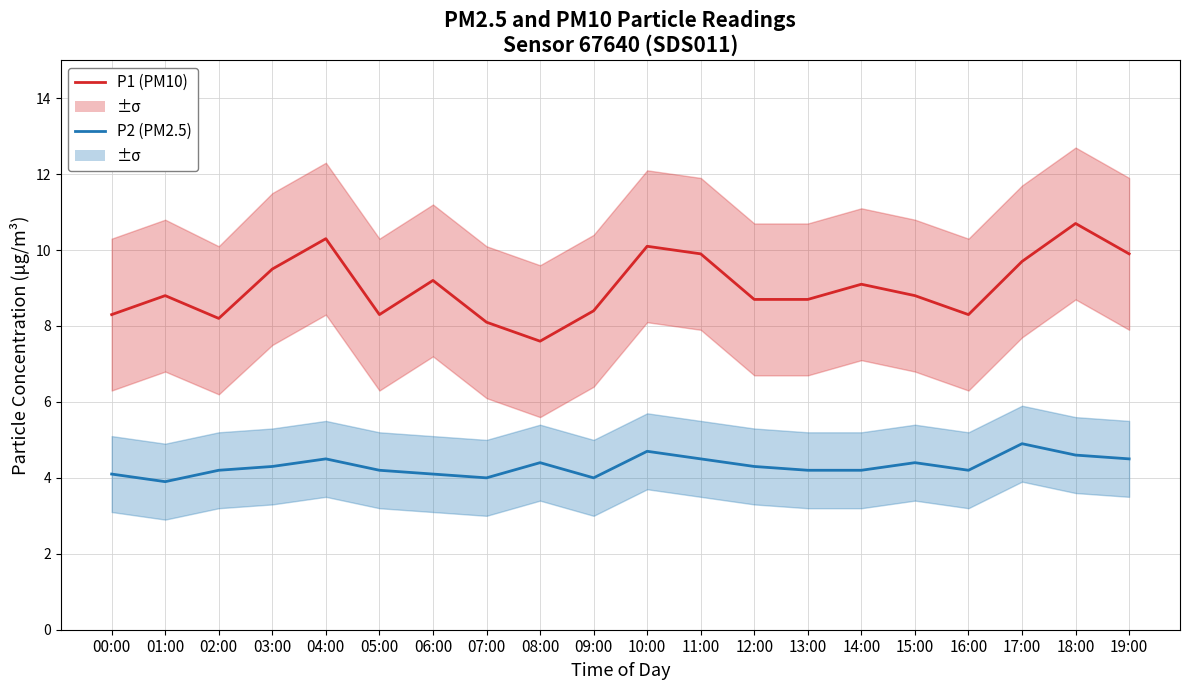

Reading left to right, transcribe all the data shown in this chart.

P1 (PM10): 8.3	8.8	8.2	9.5	10.3	8.3	9.2	8.1	7.6	8.4	10.1	9.9	8.7	8.7	9.1	8.8	8.3	9.7	10.7	9.9
P2 (PM2.5): 4.1	3.9	4.2	4.3	4.5	4.2	4.1	4.0	4.4	4.0	4.7	4.5	4.3	4.2	4.2	4.4	4.2	4.9	4.6	4.5